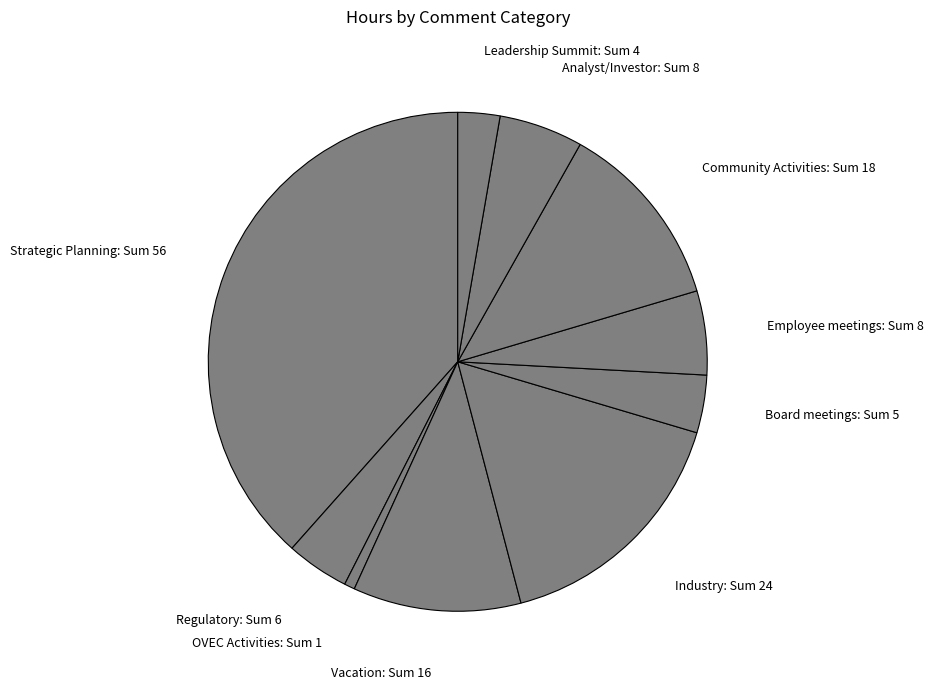

The OVEC Activities: Sum 1 slice represents 11% of the pie. True or false?

False